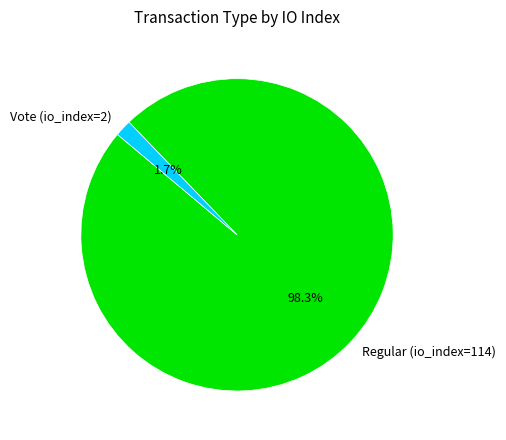

To the nearest percent, what is the combined percentage of Vote (io_index=2) and Regular (io_index=114)?

100%